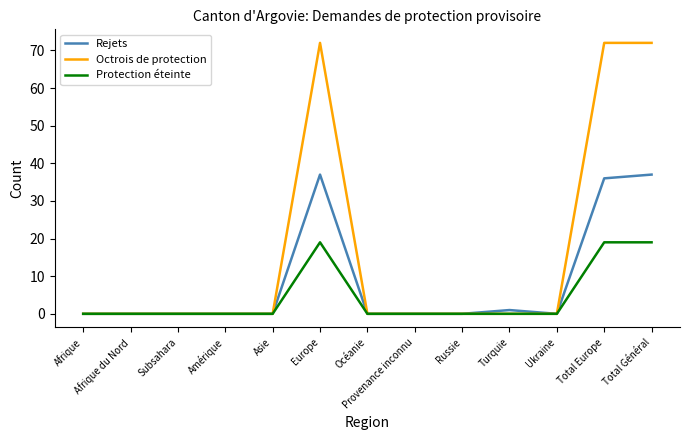

Which series has the widest spread of values?

Octrois de protection